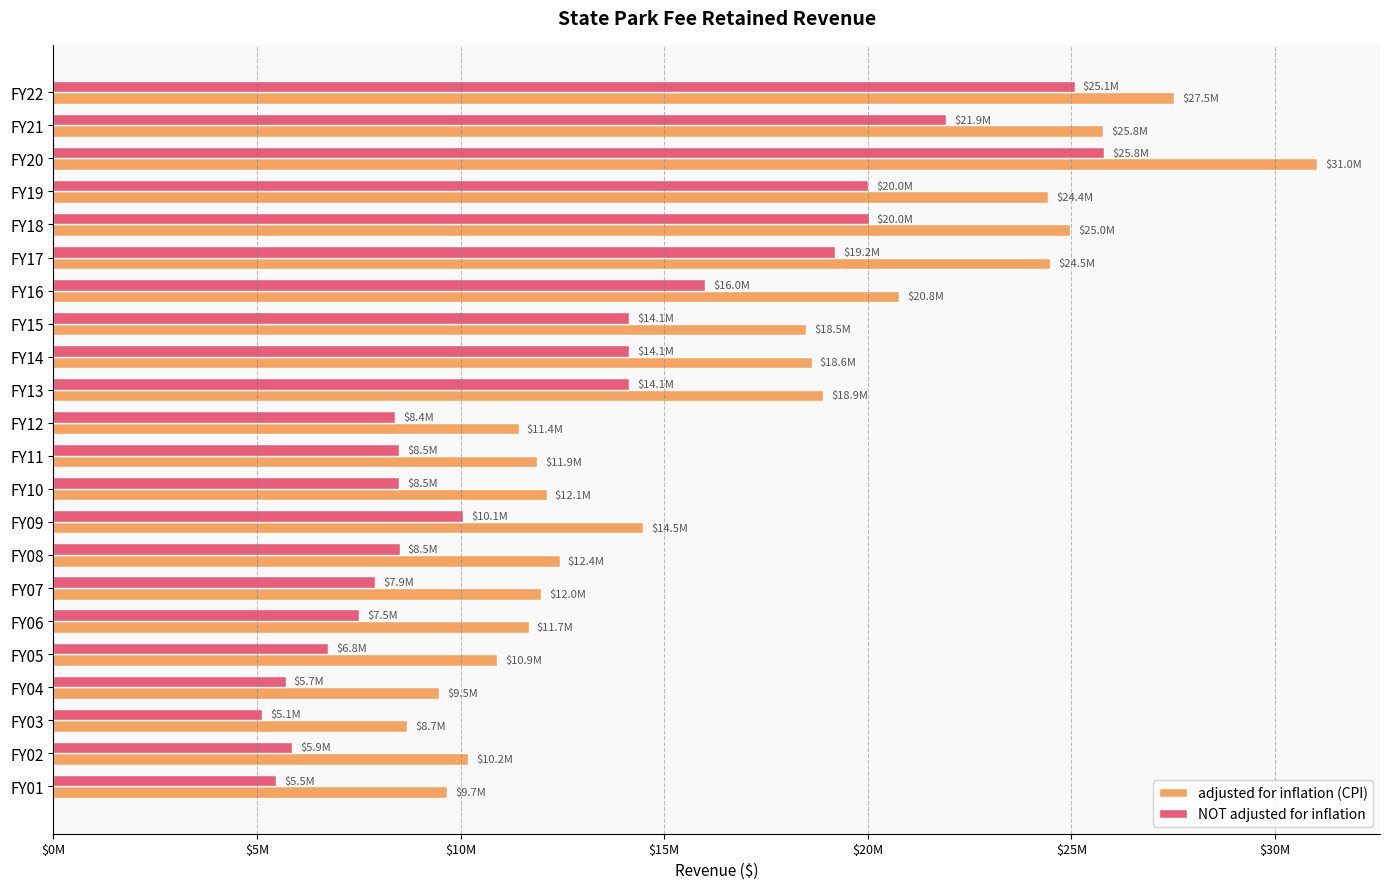

Rank the series by their maximum value, from highest to lowest.

adjusted for inflation (CPI), NOT adjusted for inflation